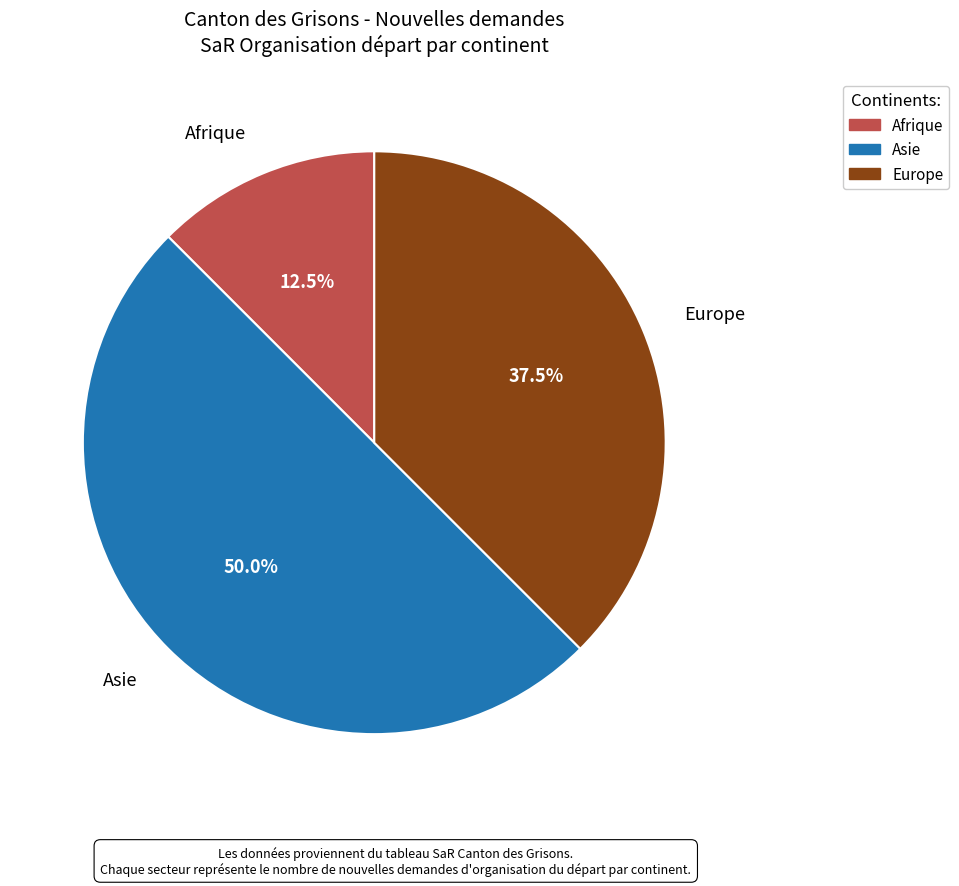

What is the smallest slice in the pie chart?

Afrique